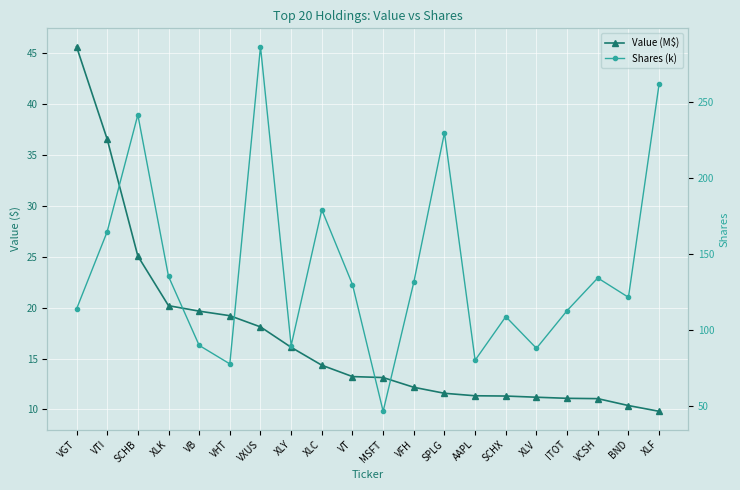

True or false: Value (M$) has more than 2 interior local peaks.

False